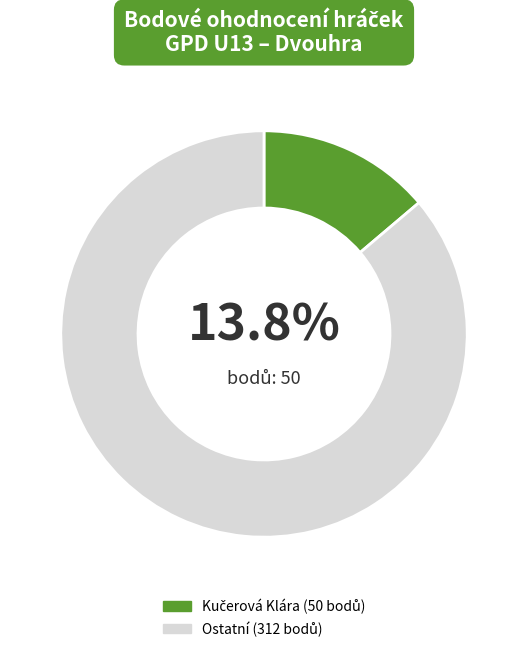

Is there a majority slice in this chart?

Yes